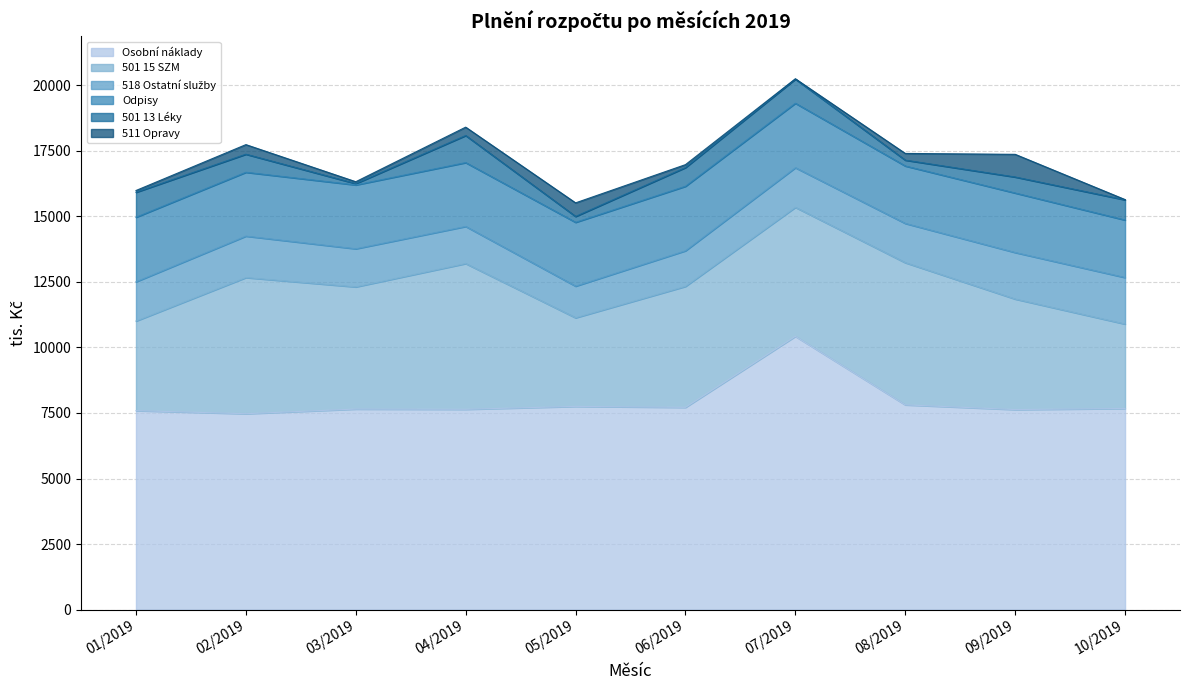

What is the difference between the 518 Ostatní služby values at 03/2019 and 01/2019?

44.7